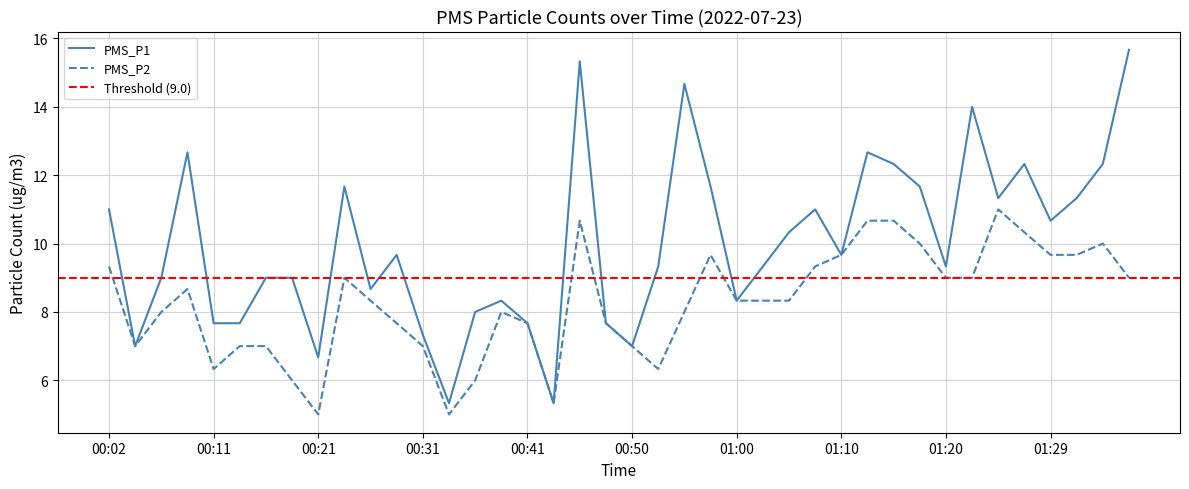

What is the sum of all PMS_P1 values?

399.7